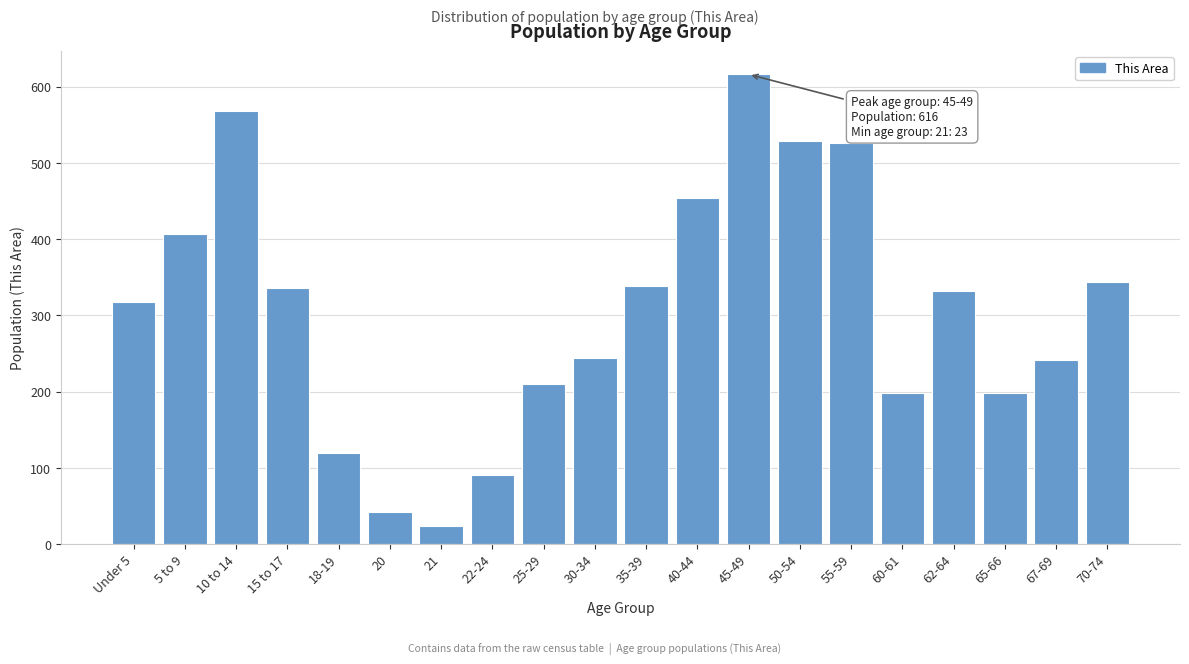

Reading left to right, what are all the values shown in this chart?

317	407	568	336	120	42	23	90	210	244	339	454	616	529	526	198	332	198	241	344